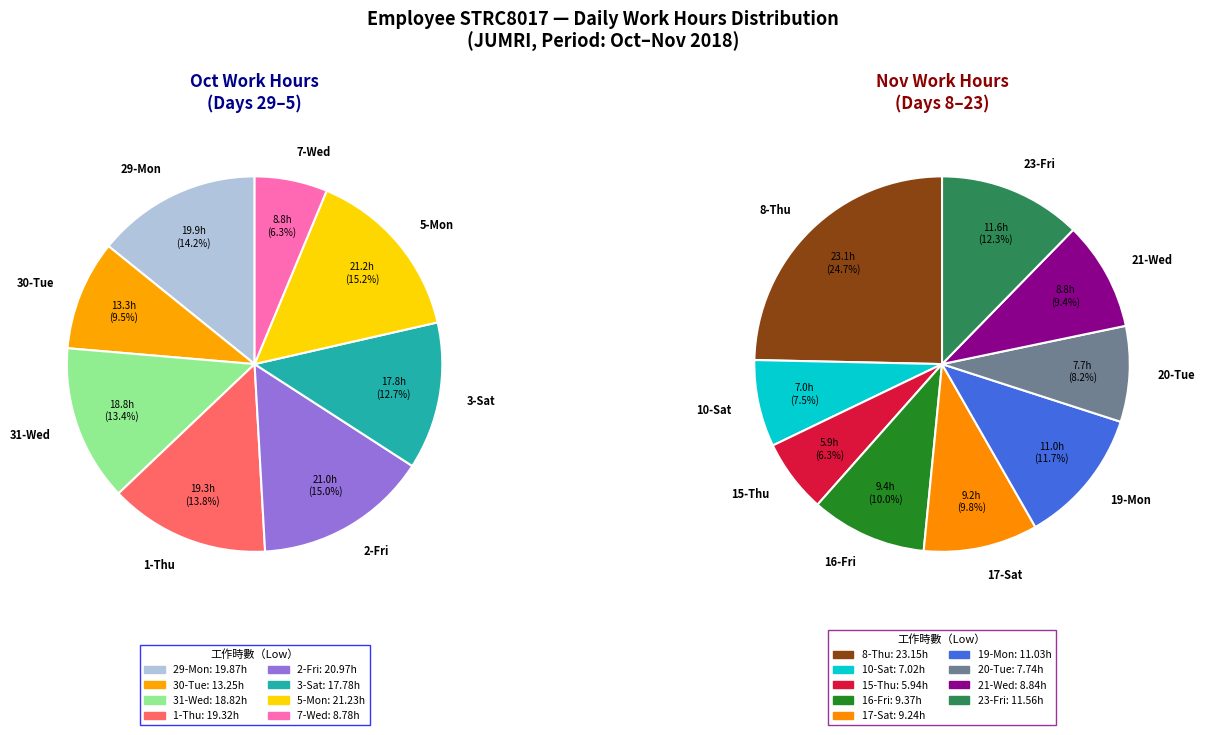

Which category has the smallest portion of the pie?

15-Thu